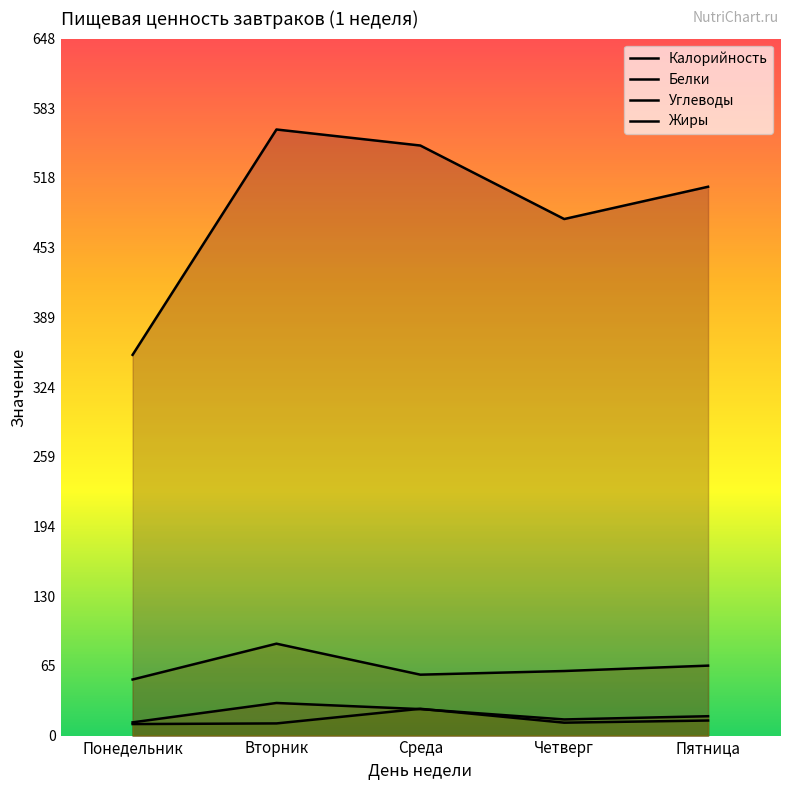

What is the sum of the Калорийность values at Среда and Пятница?

1058.3